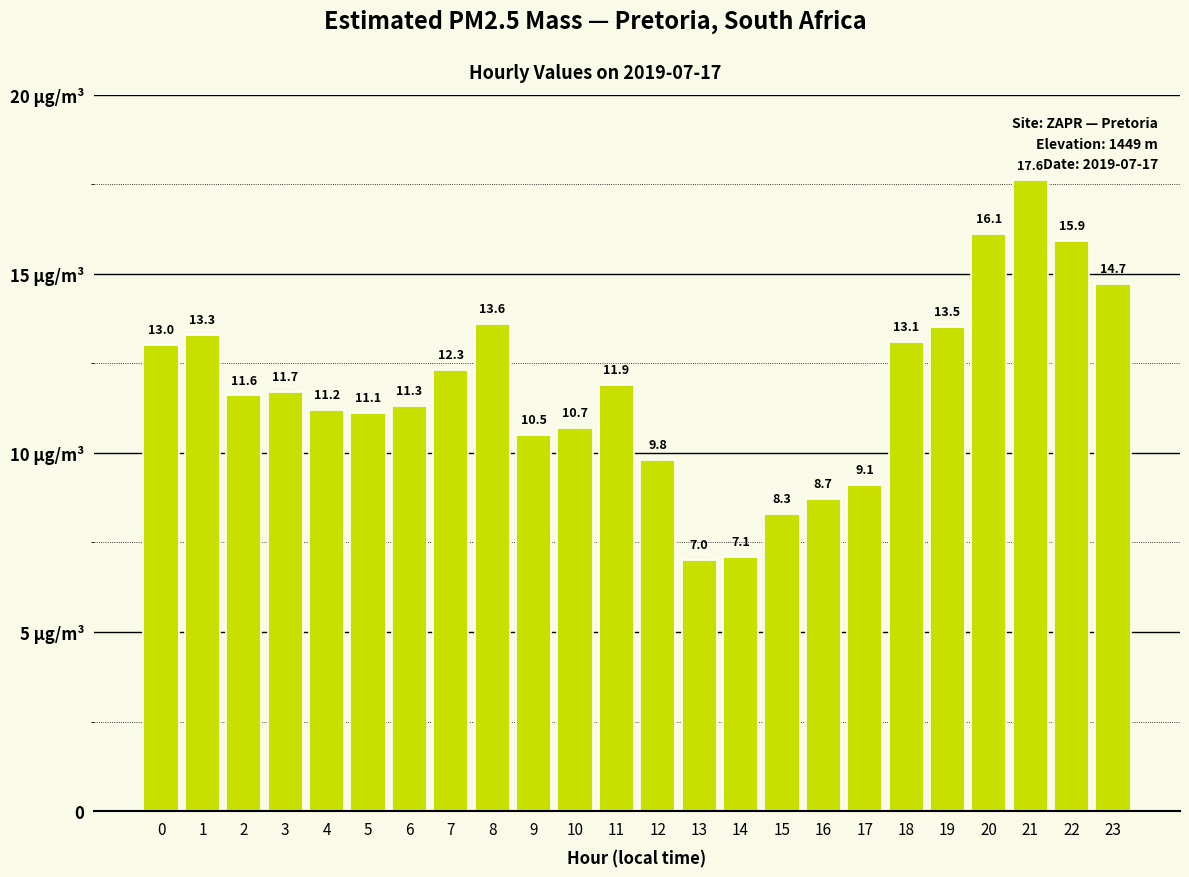

Is it true that the value at 11 is 15.7?

False